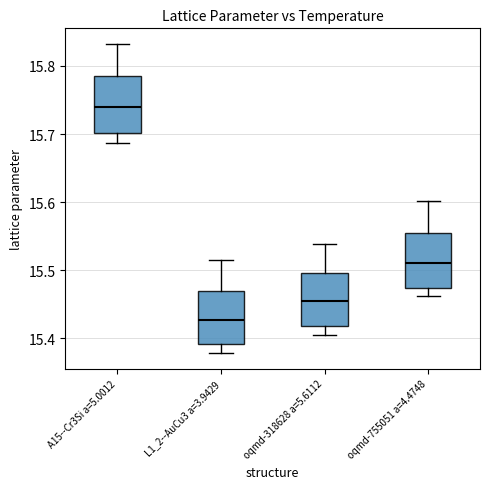

Reading left to right, transcribe this box plot: for each box, give where its median line is, the range the box spans, and where its two whiskers end, as read against the y-axis. The values are not printed on the chart, so give them approximately, as read against the axis.

A15--Cr3Si a=5.0012: median 15.74, box 15.70 to 15.79, whiskers 15.69 to 15.83
L1_2--AuCu3 a=3.9429: median 15.43, box 15.39 to 15.47, whiskers 15.38 to 15.52
oqmd-318628 a=5.6112: median 15.45, box 15.42 to 15.50, whiskers 15.40 to 15.54
oqmd-755051 a=4.4748: median 15.51, box 15.47 to 15.55, whiskers 15.46 to 15.60